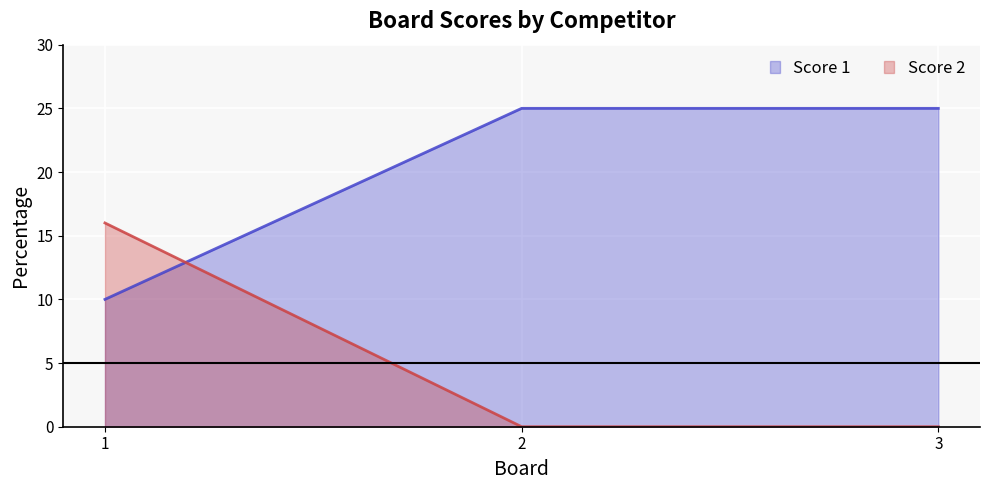

Reading right to left, extract all data points from this chart.

Score 1: 3=25	2=25	1=10
Score 2: 3=0	2=0	1=16